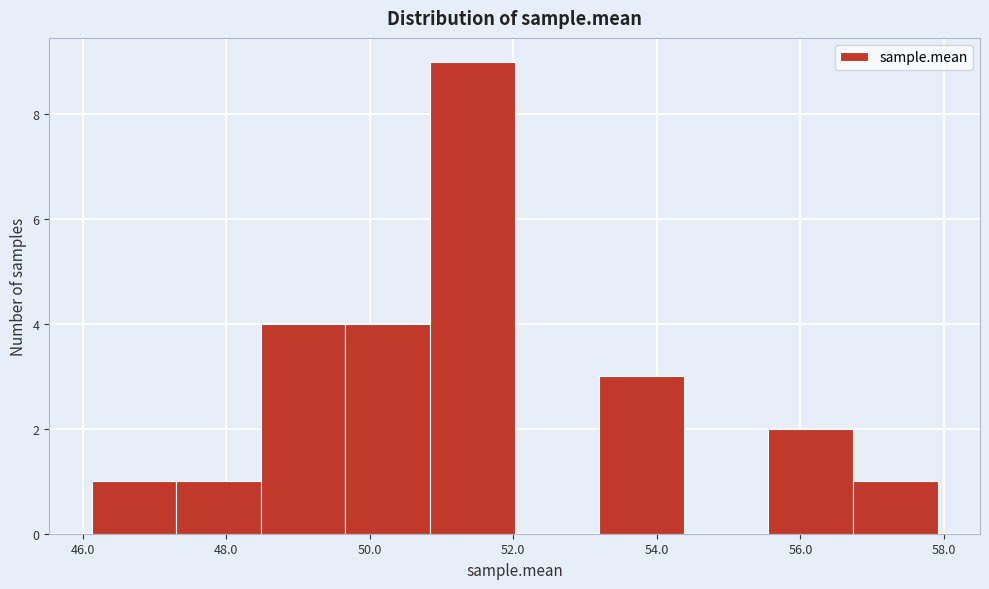

Reading left to right, list every bar in this chart as the range it spans on the x-axis followed by its height. Neither the bar edges nor the heights are printed on the chart, so give them approximately, as read against the axes.

46.2 to 47.4: 1
47.4 to 48.4: 1
48.4 to 49.6: 4
49.6 to 50.8: 4
50.8 to 52.0: 9
52.0 to 53.2: 0
53.2 to 54.4: 3
54.4 to 55.6: 0
55.6 to 56.8: 2
56.8 to 58.0: 1